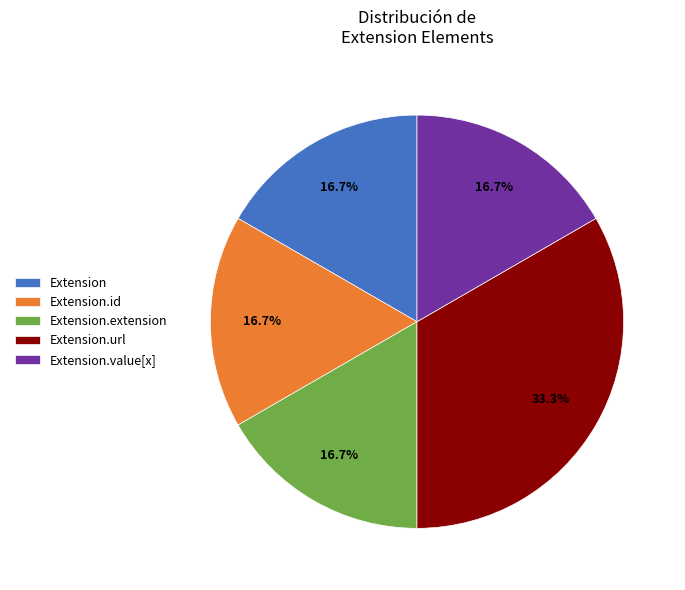

How many slices are in this pie chart?

5